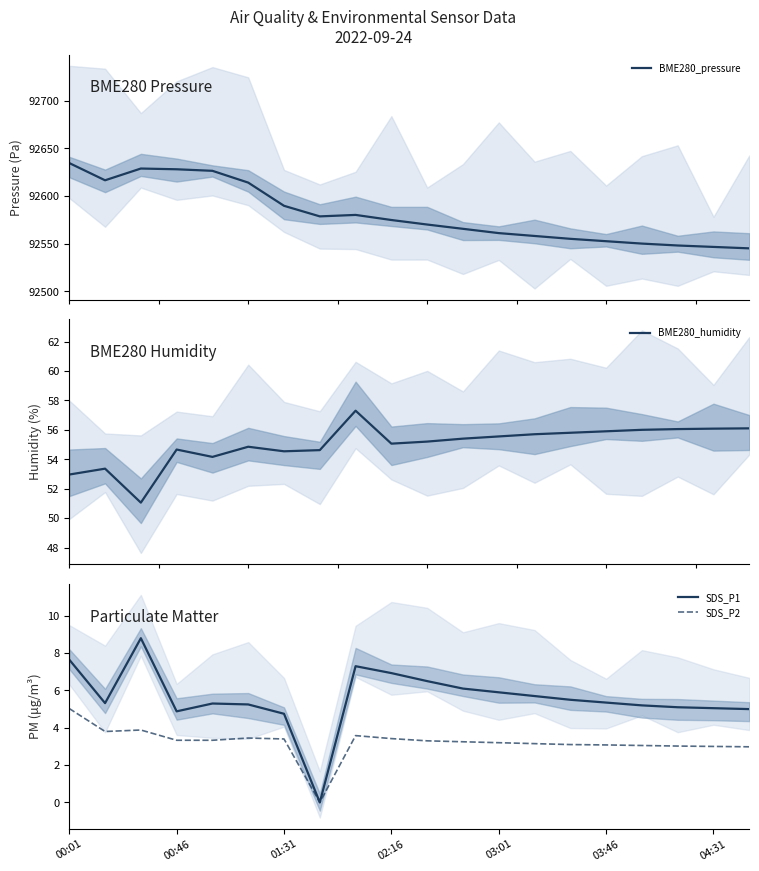

Reading right to left, what are all the values shown in this chart?

BME280_pressure: 92545.0	92546.5	92548.0	92550.0	92552.5	92555.0	92558.0	92561.0	92565.5	92570.0	92574.8	92580.1	92578.6	92589.7	92614.0	92626.4	92628.0	92628.8	92616.4	92634.5
BME280_humidity: 56.1	56.1	56.0	56.0	55.9	55.8	55.7	55.5	55.4	55.2	55.1	57.3	54.6	54.5	54.9	54.2	54.7	51.0	53.4	53.0
SDS_P1: 5.0	5.0	5.1	5.2	5.3	5.5	5.7	5.9	6.1	6.5	6.9	7.3	0.0	4.8	5.2	5.3	4.9	8.8	5.3	7.7
SDS_P2: 3.0	3.0	3.0	3.0	3.1	3.1	3.1	3.2	3.2	3.3	3.4	3.6	0.0	3.4	3.5	3.3	3.3	3.9	3.8	5.0